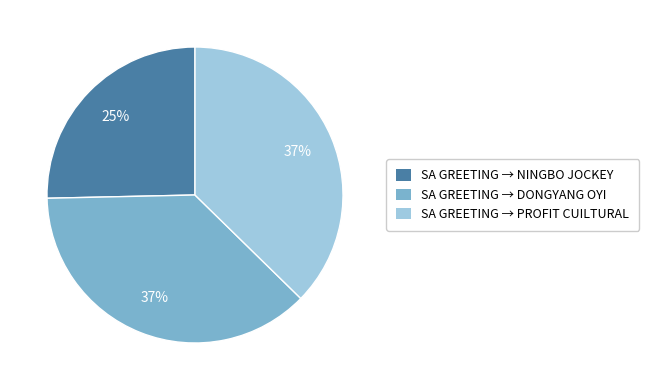

True or false: SA GREETING → NINGBO JOCKEY accounts for 31% of the total.

False